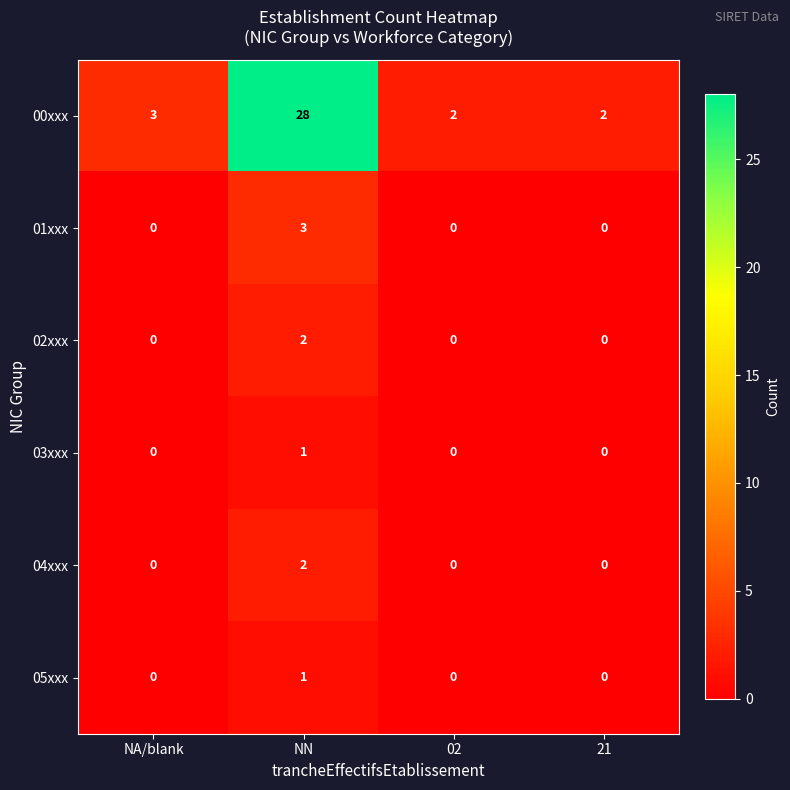

Count the 03xxx values in the range 0 to 1.

4